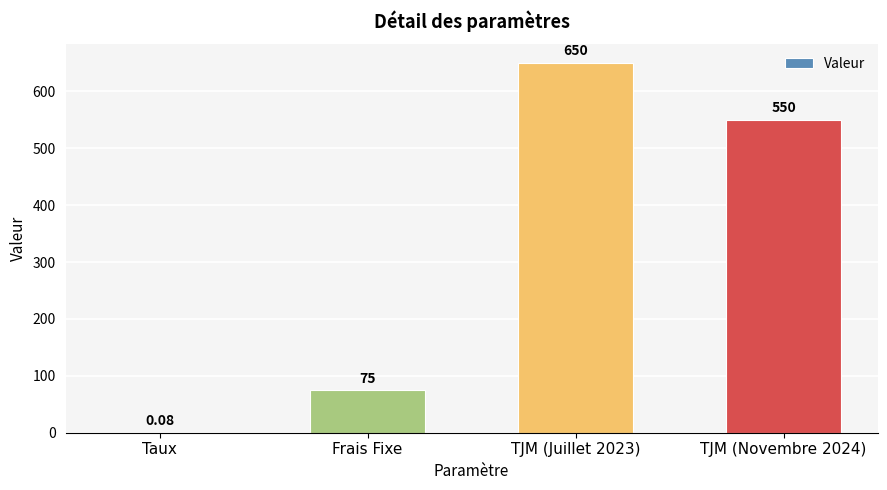

Approximately how many times larger is the value at TJM (Juillet 2023) compared to Frais Fixe?

8.7